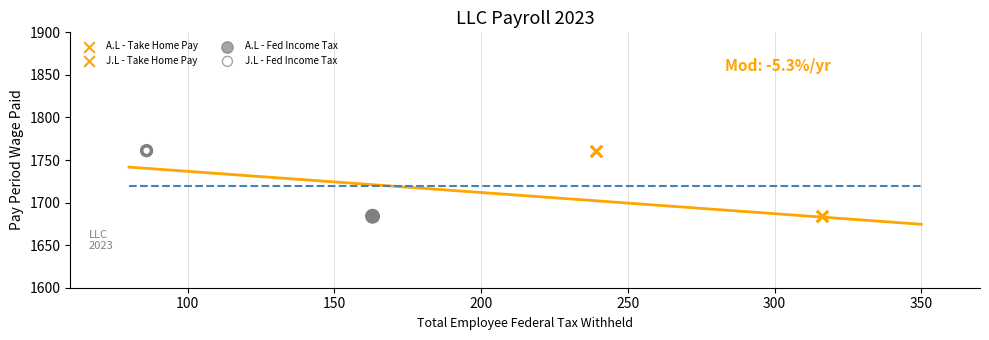

What are all the series names shown in the legend?

A.L - Take Home Pay, J.L - Take Home Pay, A.L - Fed Income Tax, J.L - Fed Income Tax